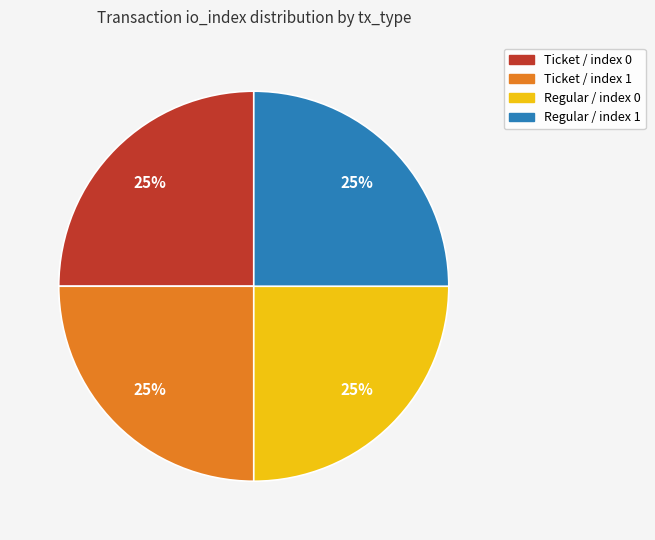

Is there a majority slice in this chart?

No